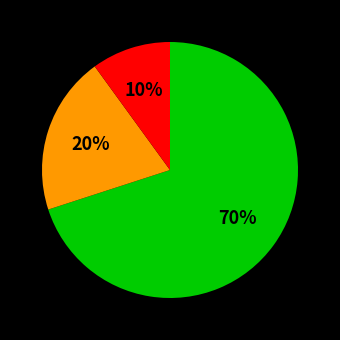

Does any single category account for the majority?

Yes